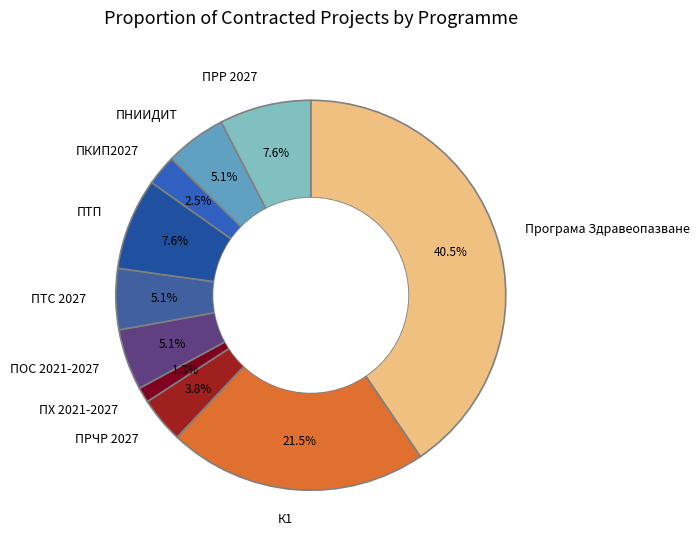

Is it true that ПТС 2027 is 1% of the pie?

False